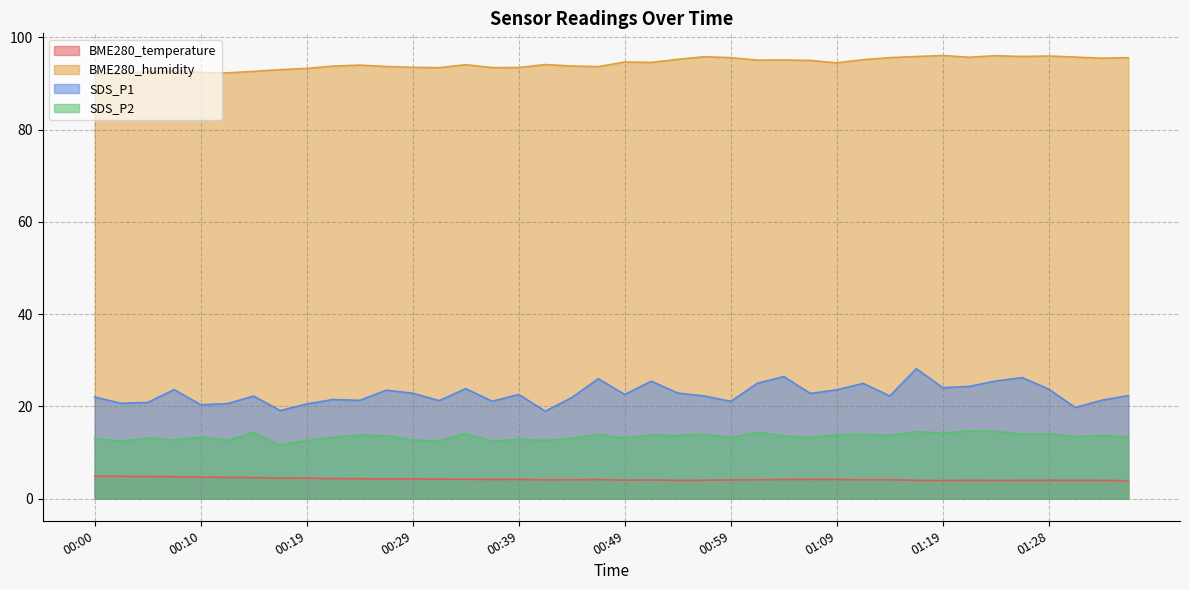

What is the value of the BME280_temperature point at the 13th from the left?

4.3